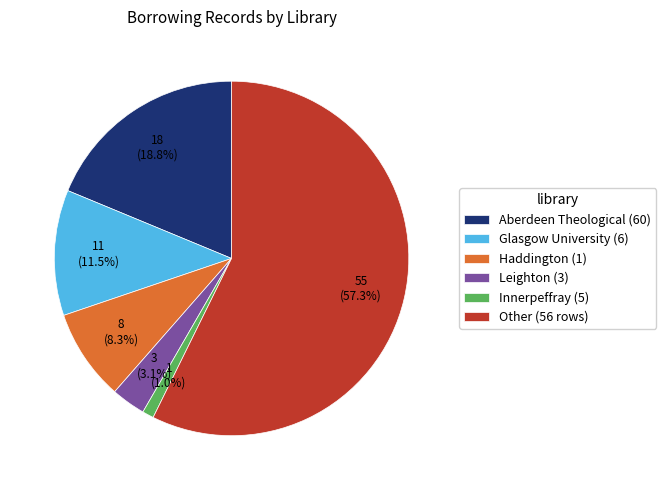

How many segments does this pie chart have?

6